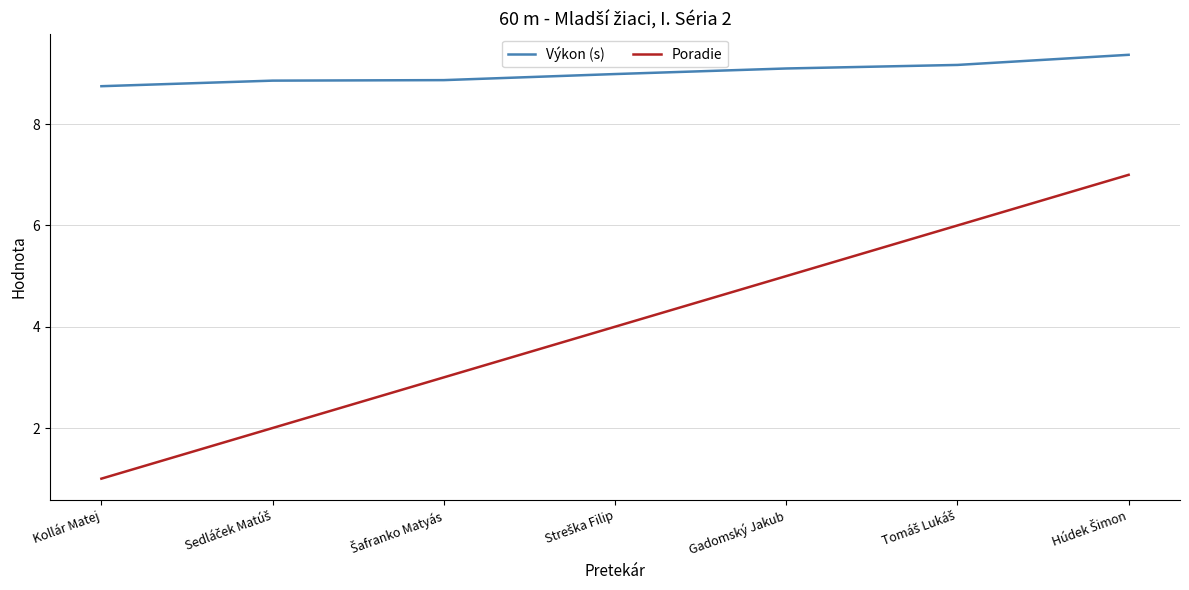

What is the lowest value of the Poradie series?

1.0